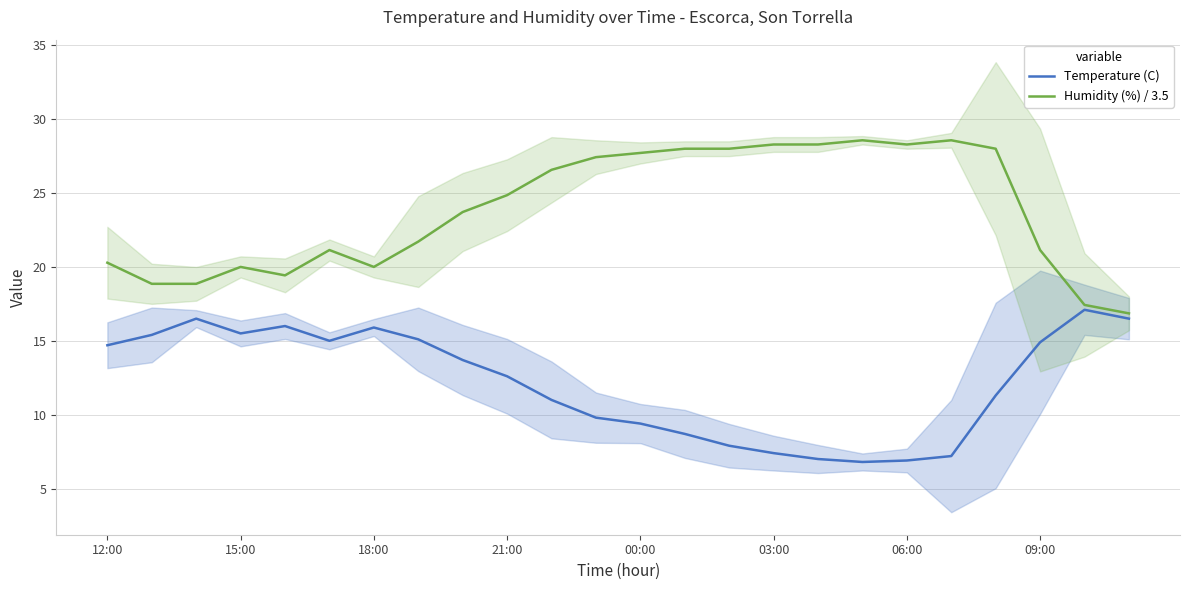

Rank the series by their average value, from lowest to highest.

Temperature (C), Humidity (%) / 3.5